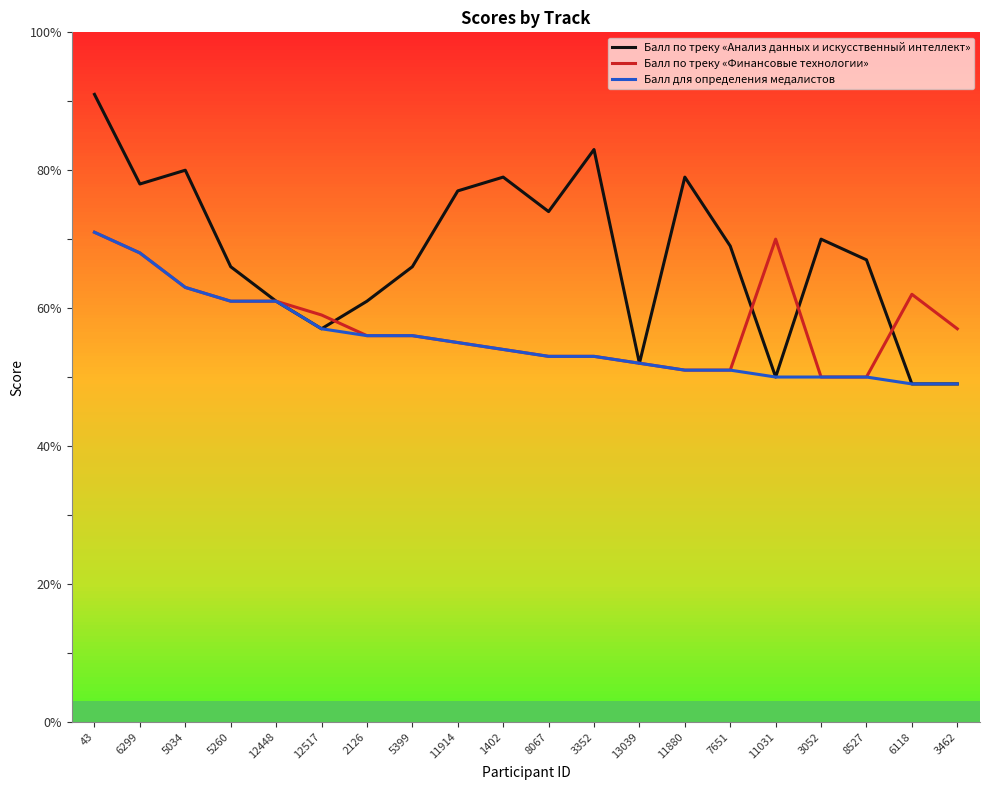

What position from the right is 8527?

3